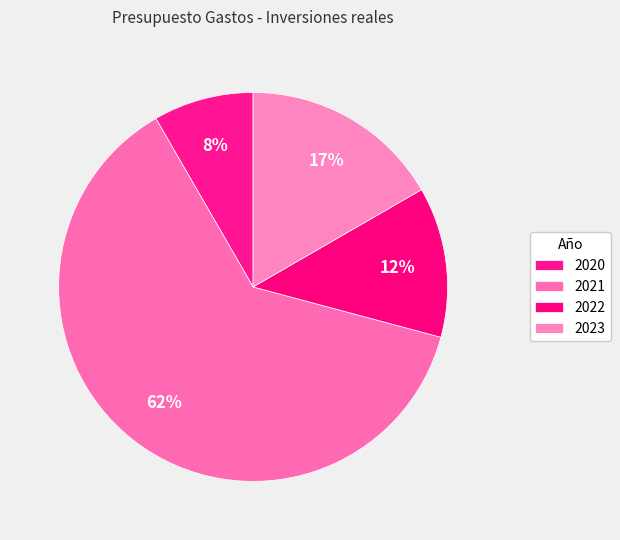

Count the number of slices in the pie.

4